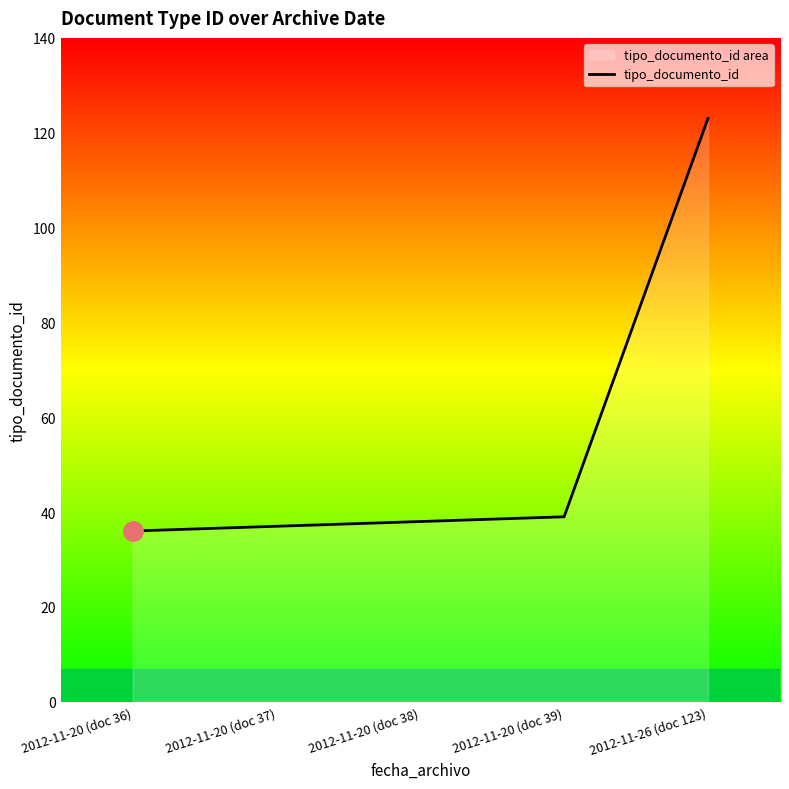

What is the value of the 2nd point from the left?

37